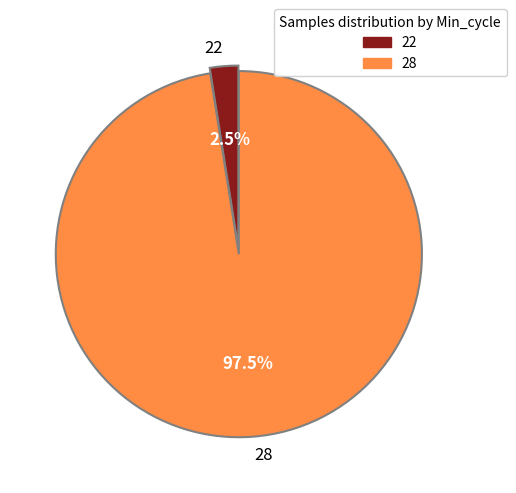

Is there any slice that represents more than half of the pie?

Yes